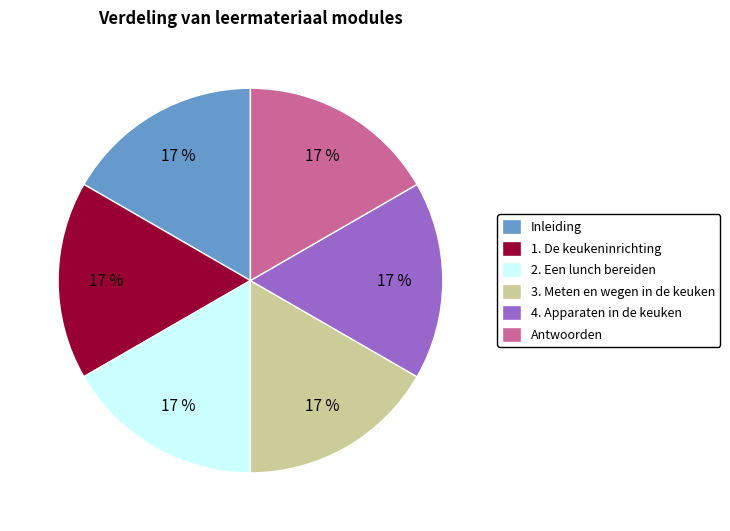

Approximately how many times larger is the value at Antwoorden compared to 1. De keukeninrichting?

1.0